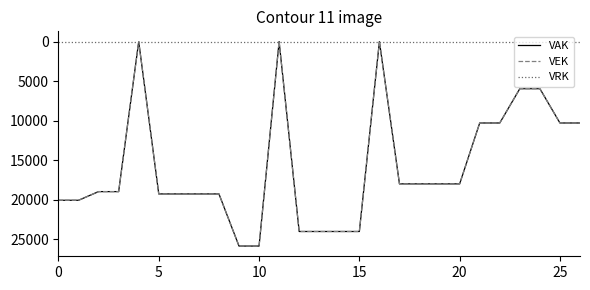

Reading right to left, what are all the values shown in this chart?

VAK: 10289	10289	5956	5956	10289	10289	17981	17981	17981	17981	0	24000	24000	24000	24000	0	25840	25840	19252	19252	19252	19252	0	18960	18960	20056	20056
VEK: 10289	10289	5956	5956	10289	10289	17981	17981	17981	17981	0	24000	24000	24000	24000	0	25840	25840	19252	19252	19252	19252	0	18960	18960	20056	20056
VRK: 0	0	0	0	0	0	0	0	0	0	0	0	0	0	0	0	0	0	0	0	0	0	0	0	0	0	0